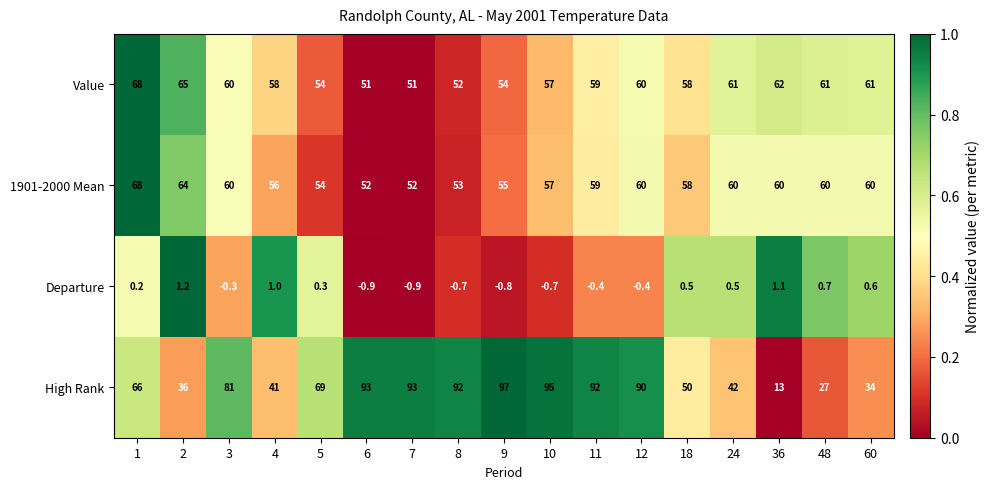

At which label does High Rank first exceed 69?

3